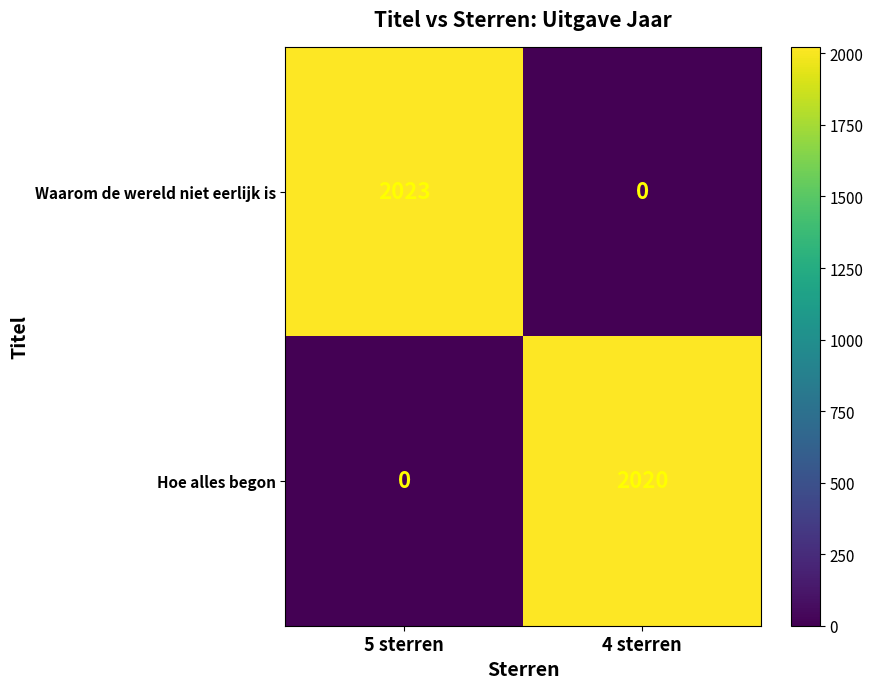

True or false: Waarom de wereld niet eerlijk is has a value of 0 at 4 sterren.

True